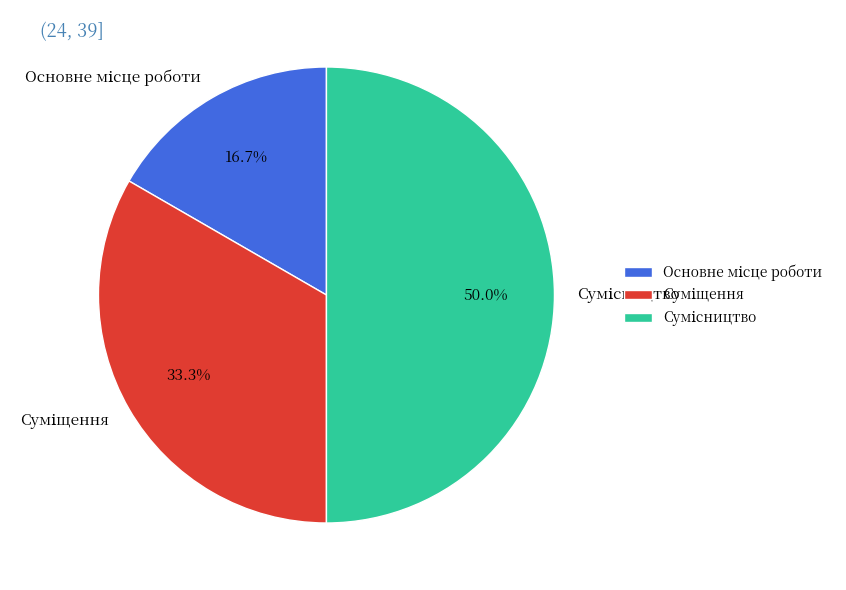

To the nearest percent, what is the average slice percentage?

33%